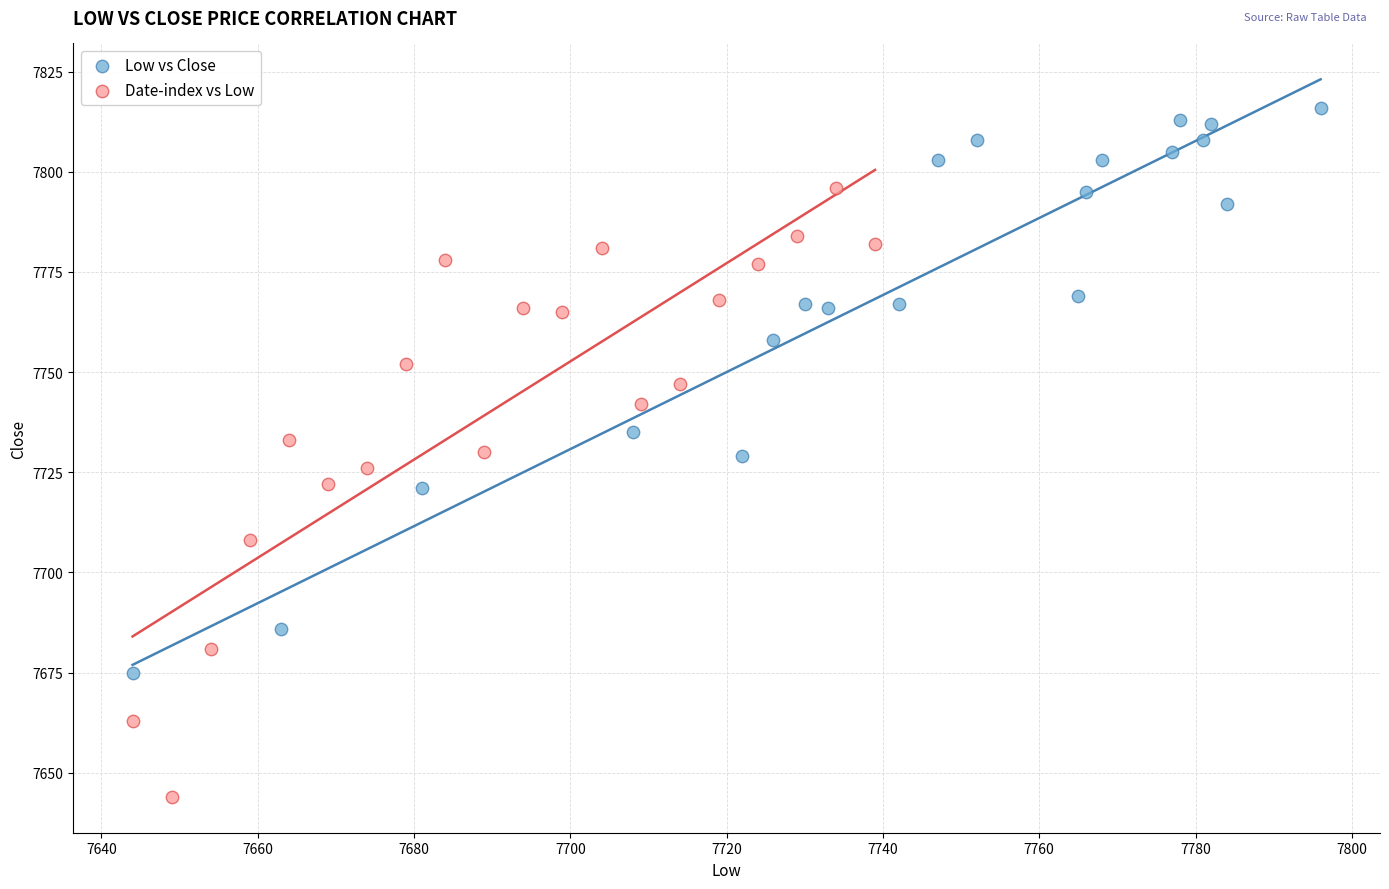

Which series contains the highest Y value?

Low vs Close